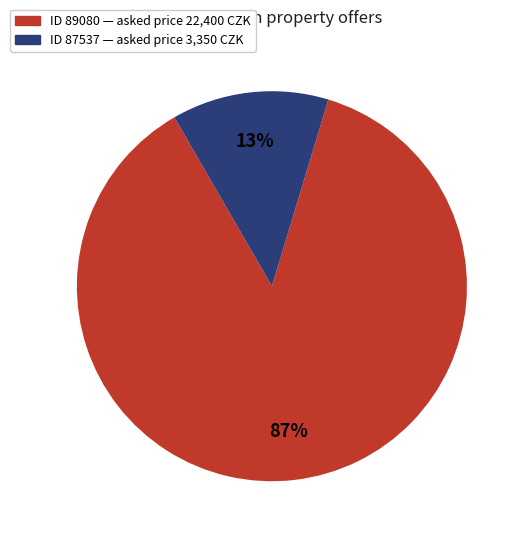

Does any single category account for the majority?

Yes